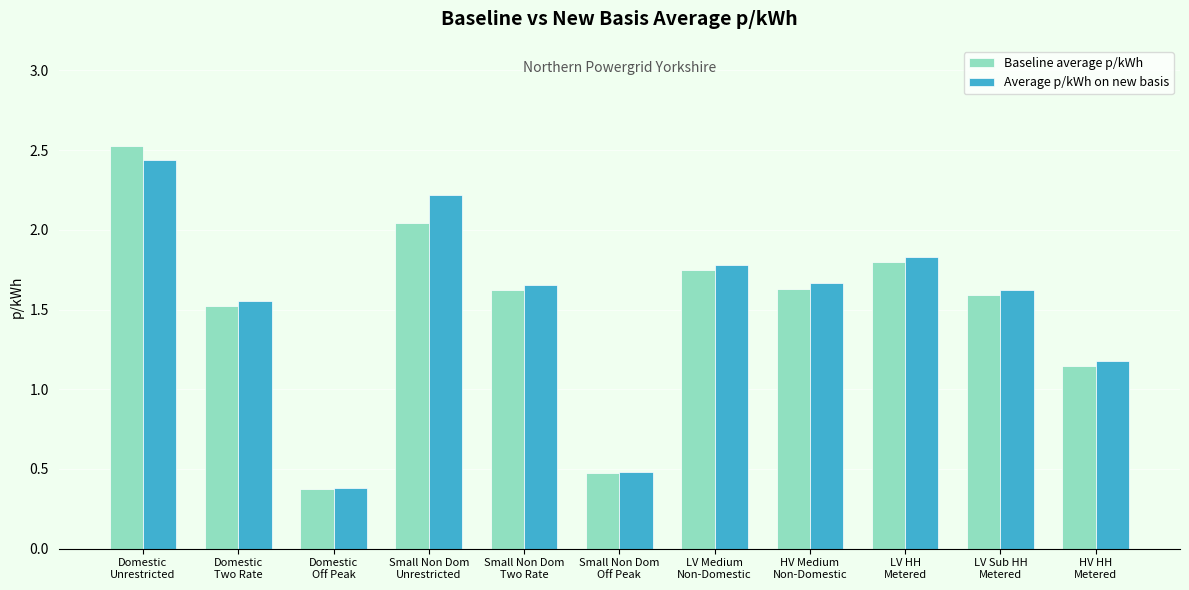

What is the minimum value shown in the chart?

0.4